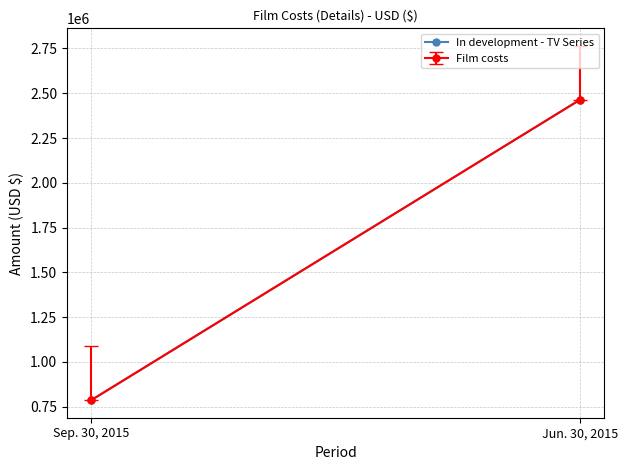

What is the label of the 1st point from the right?

Jun. 30, 2015